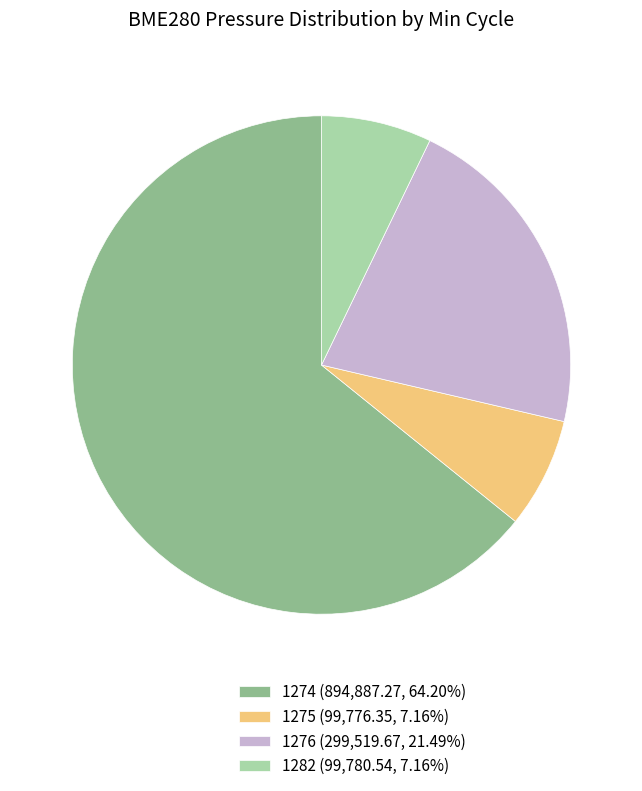

Combined, do 1274 (894,887.27, 64.20%) and 1282 (99,780.54, 7.16%) account for over 50%?

Yes